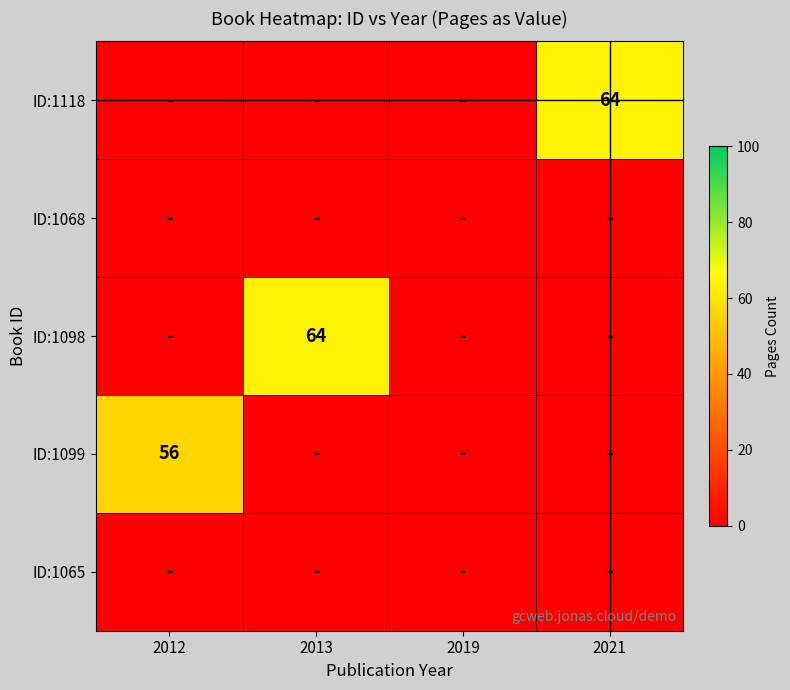

True or false: ID:1098 has a value of 113 at 2013.

False